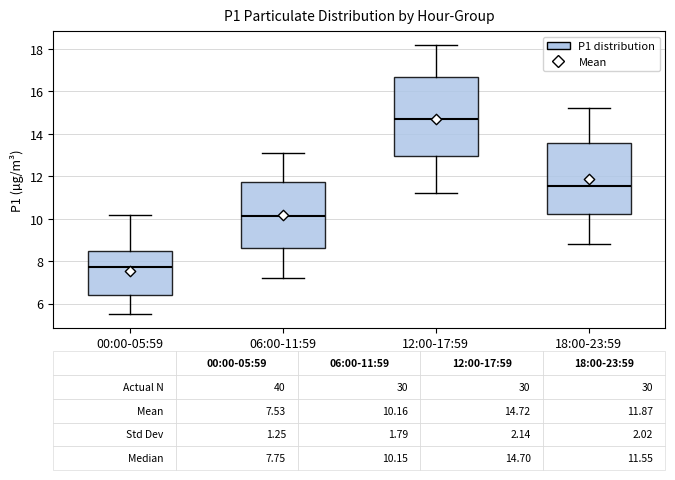

Which box has the lowest median line?

00:00-05:59